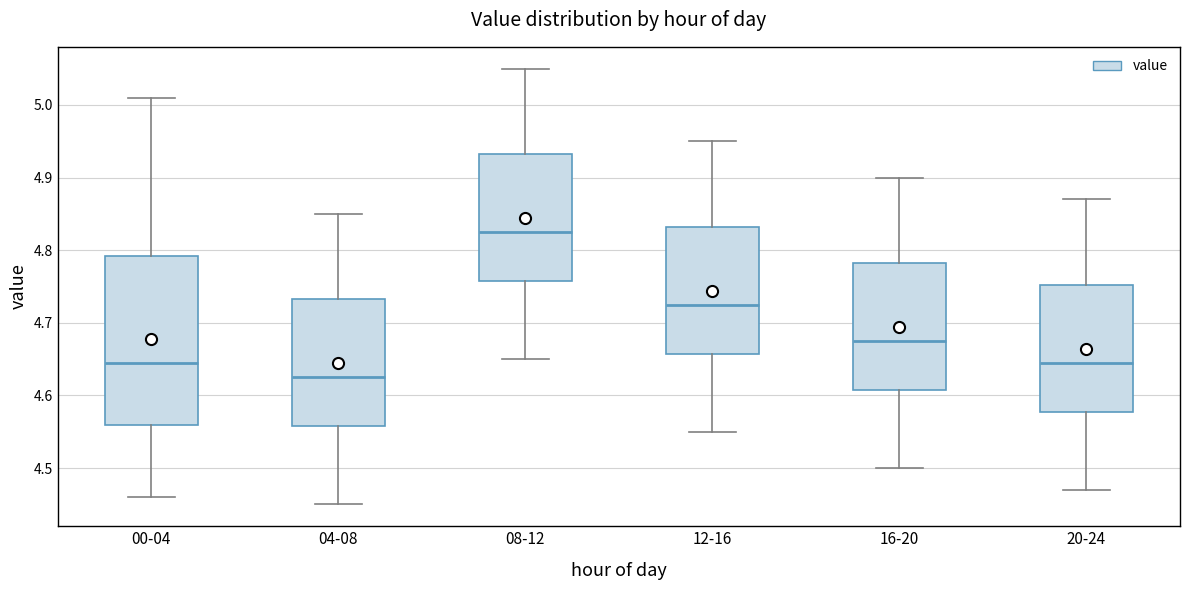

Reading left to right, transcribe this box plot: for each box, give where its median line is, the range the box spans, and where its two whiskers end, as read against the y-axis. The values are not printed on the chart, so give them approximately, as read against the axis.

00-04: median 4.65, box 4.56 to 4.79, whiskers 4.46 to 5.01
04-08: median 4.63, box 4.56 to 4.73, whiskers 4.45 to 4.85
08-12: median 4.83, box 4.76 to 4.93, whiskers 4.65 to 5.05
12-16: median 4.73, box 4.66 to 4.83, whiskers 4.55 to 4.95
16-20: median 4.68, box 4.61 to 4.78, whiskers 4.50 to 4.90
20-24: median 4.65, box 4.58 to 4.75, whiskers 4.47 to 4.87